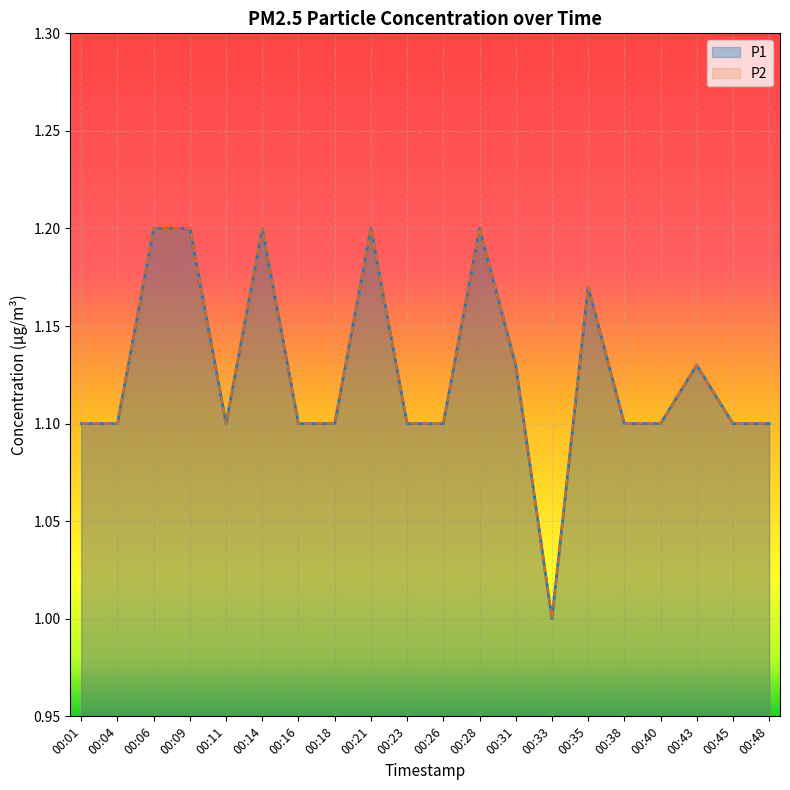

Which has a higher value, 00:35 or 00:45?

00:35